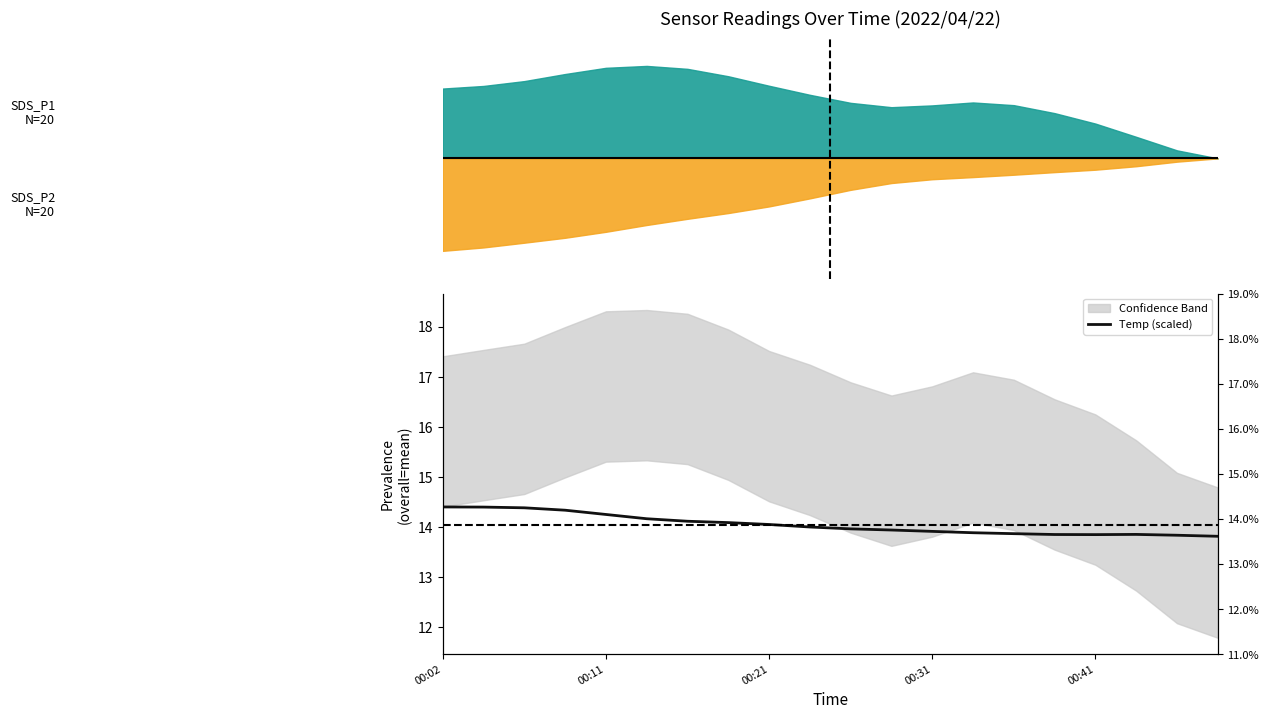

What is the minimum value shown in the chart?

13.8